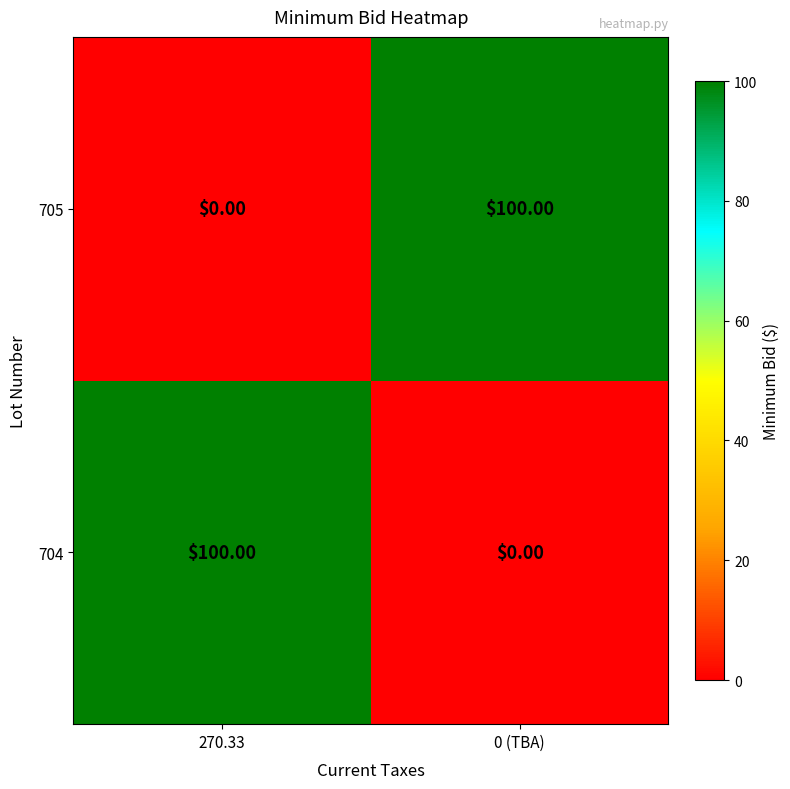

List the labels in order of 705 value, smallest first.

270.33, 0 (TBA)